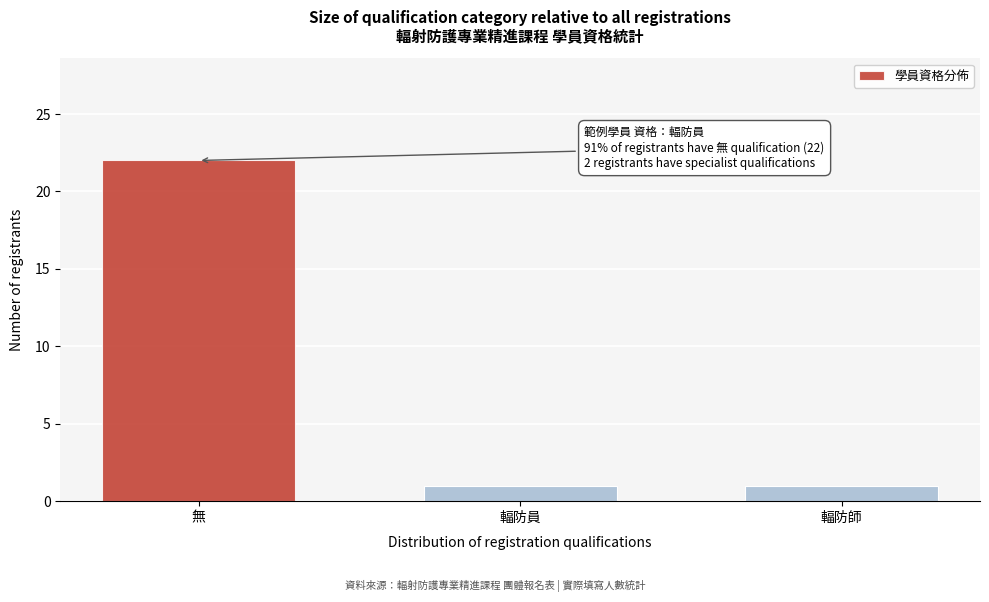

Reading left to right, extract all data points from this chart.

無=22	輻防員=1	輻防師=1